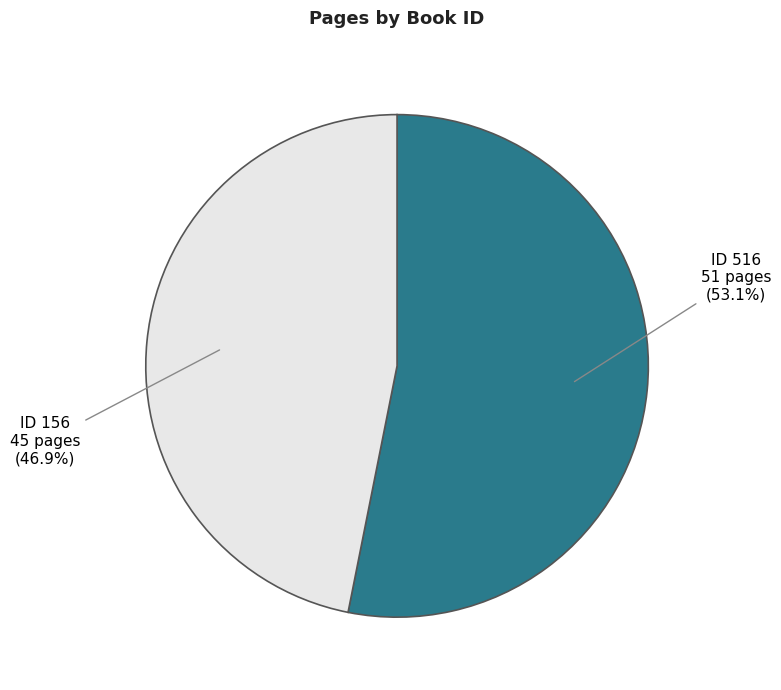

How many segments does this pie chart have?

2